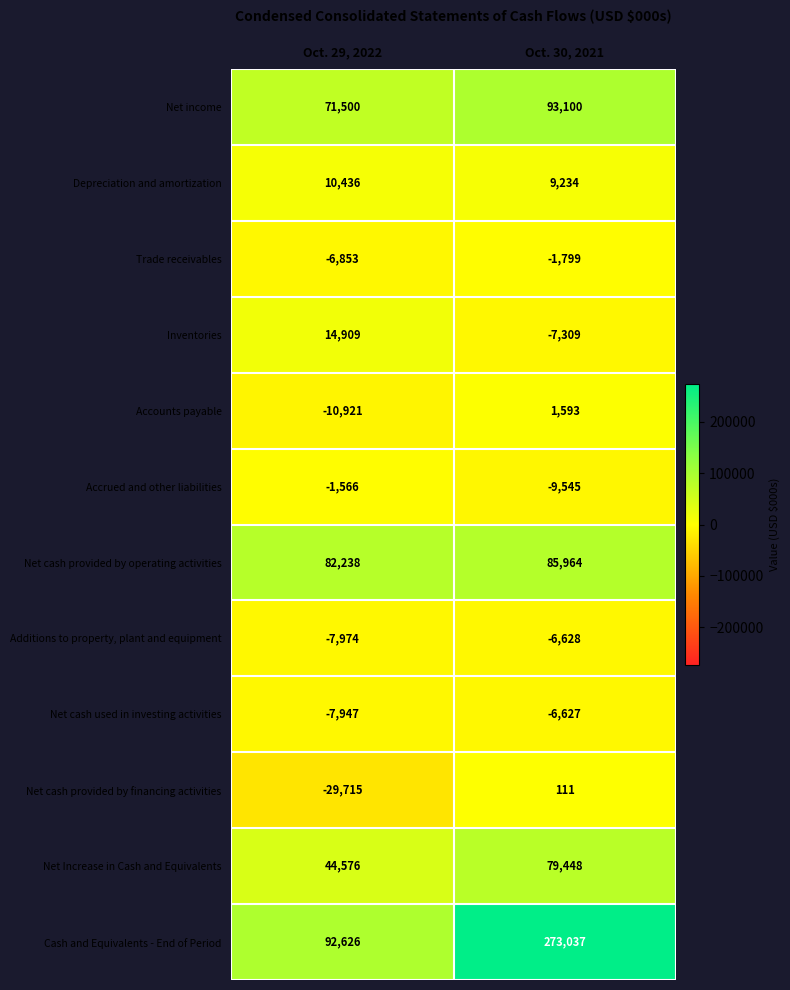

At Oct. 30, 2021, list the series in order from smallest to largest.

Accrued and other liabilities, Inventories, Additions to property, plant and equipment, Net cash used in investing activities, Trade receivables, Net cash provided by financing activities, Accounts payable, Depreciation and amortization, Net Increase in Cash and Equivalents, Net cash provided by operating activities, Net income, Cash and Equivalents - End of Period